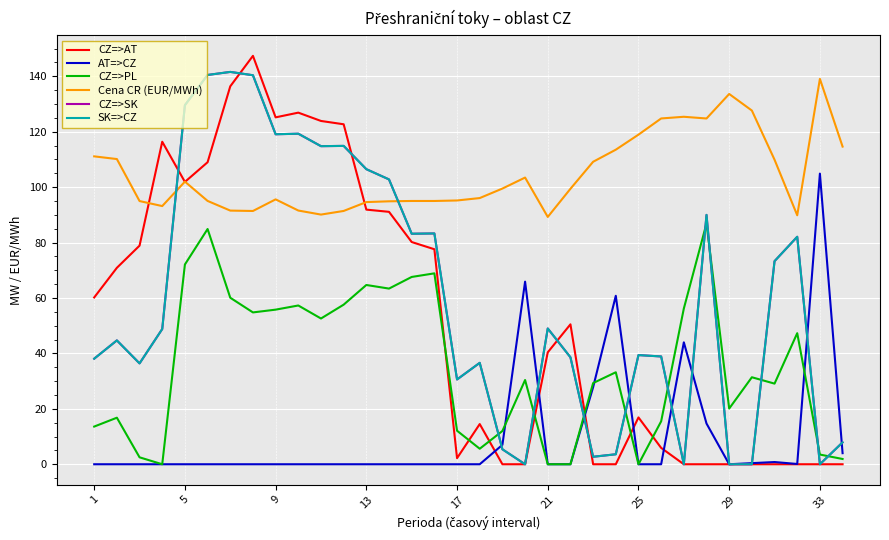

Does the chart display data point markers on the line(s)?

No